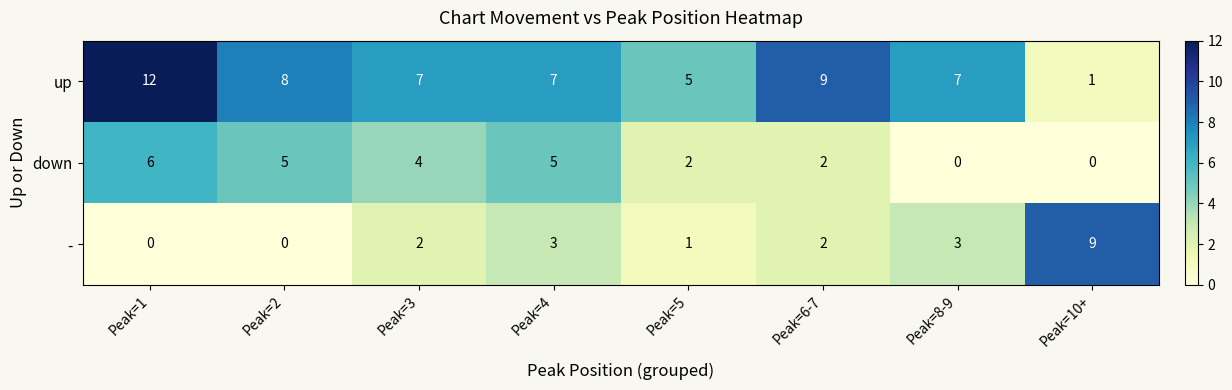

At which label does up reach its peak?

Peak=1